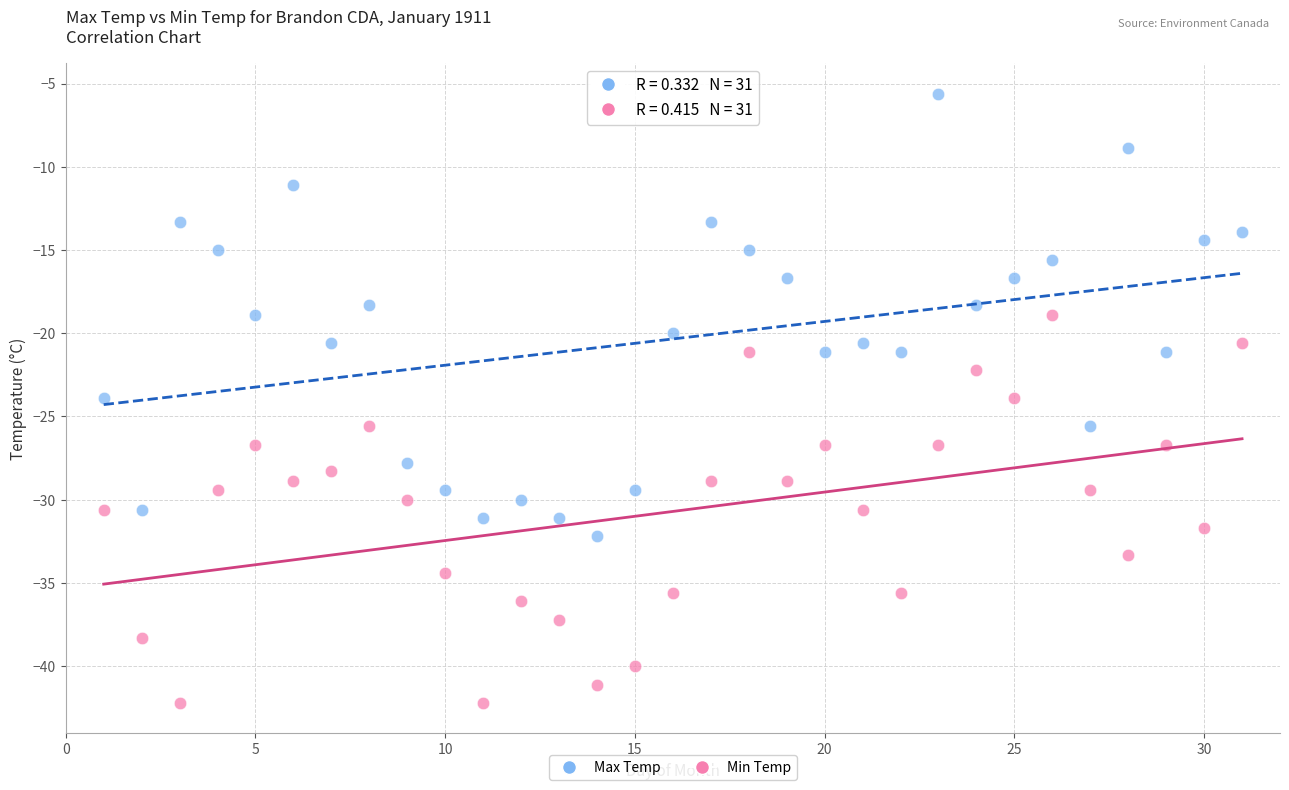

Which series reaches the minimum Y coordinate?

Min Temp